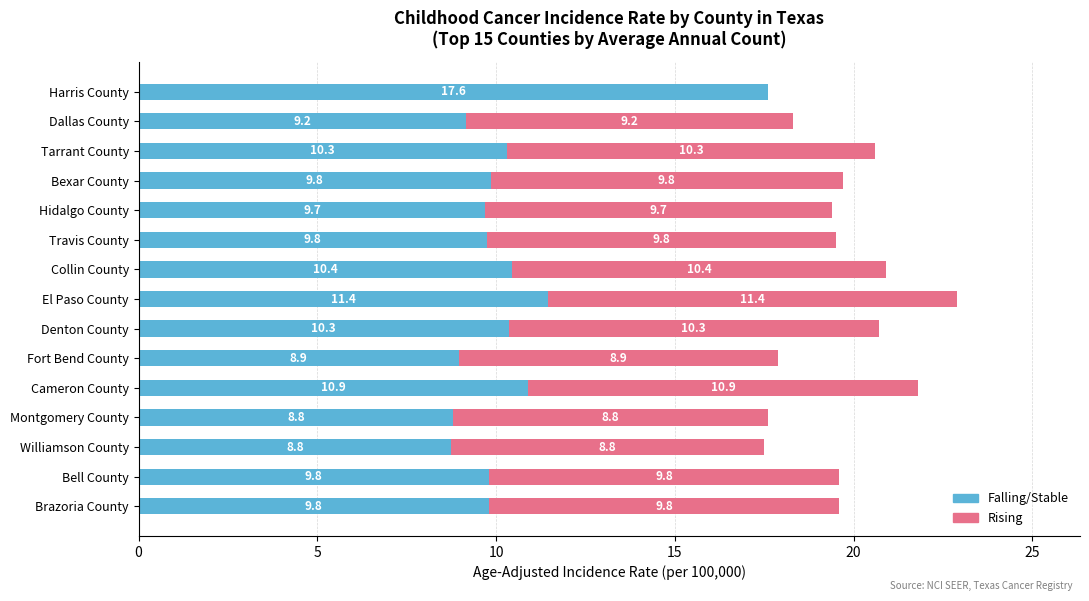

At which category is the sum across all series the highest?

El Paso County